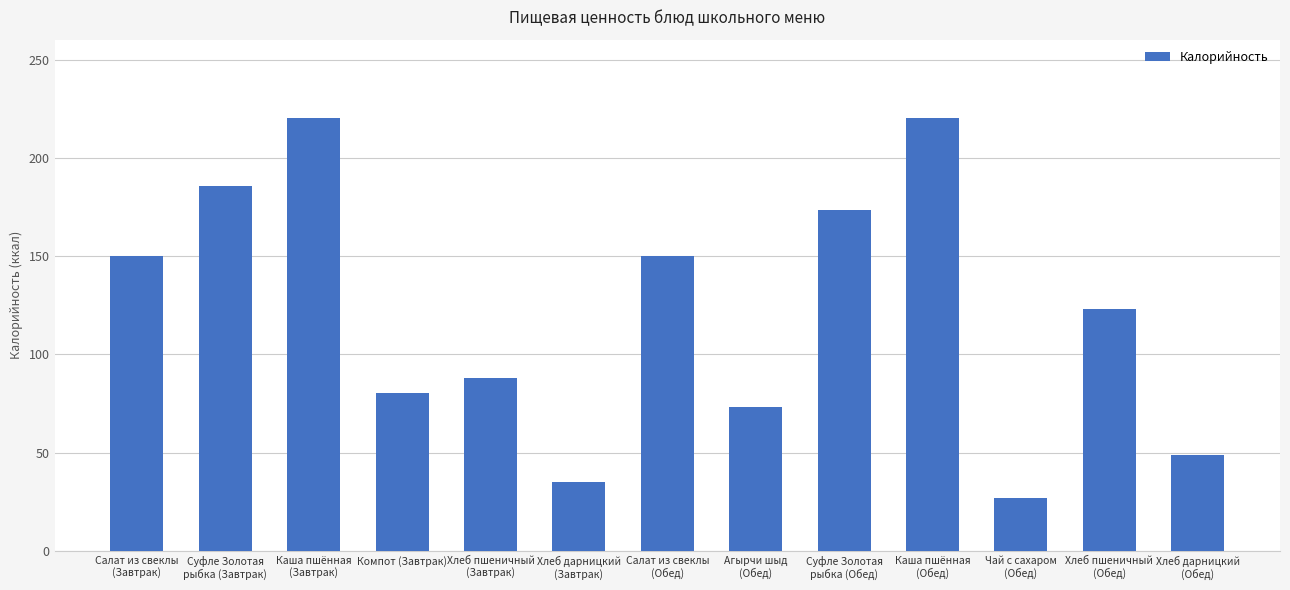

What is the change in value from Хлеб пшеничный
(Обед) to Хлеб дарницкий
(Обед)?

-74.7